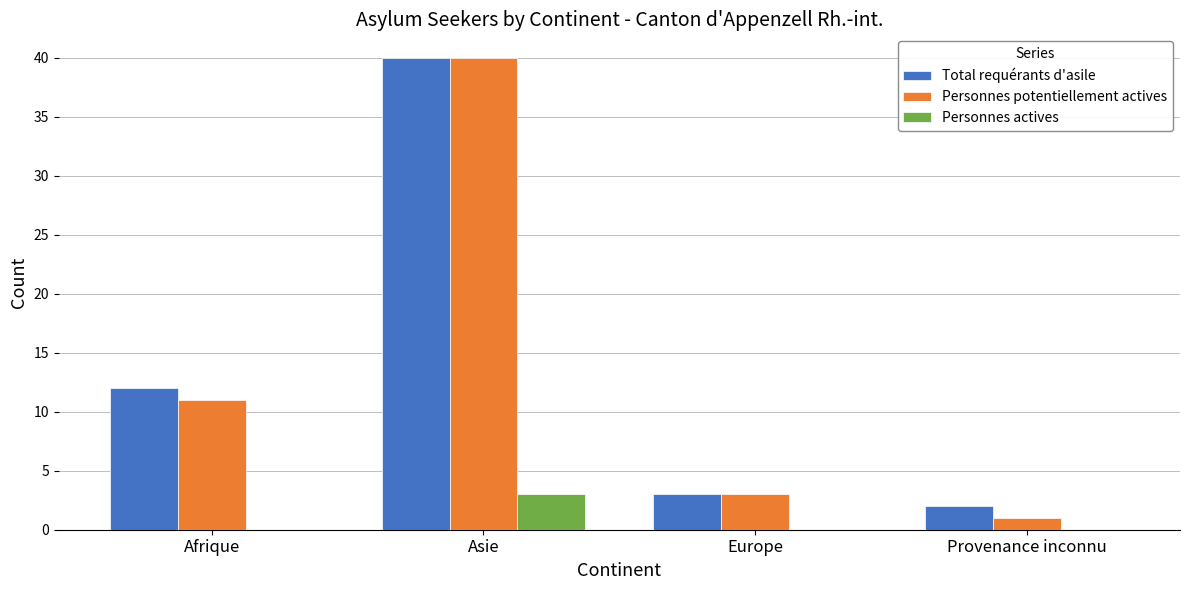

Reading left to right, what are all the values shown in this chart?

Total requérants d'asile: 12	40	3	2
Personnes potentiellement actives: 11	40	3	1
Personnes actives: 0	3	0	0